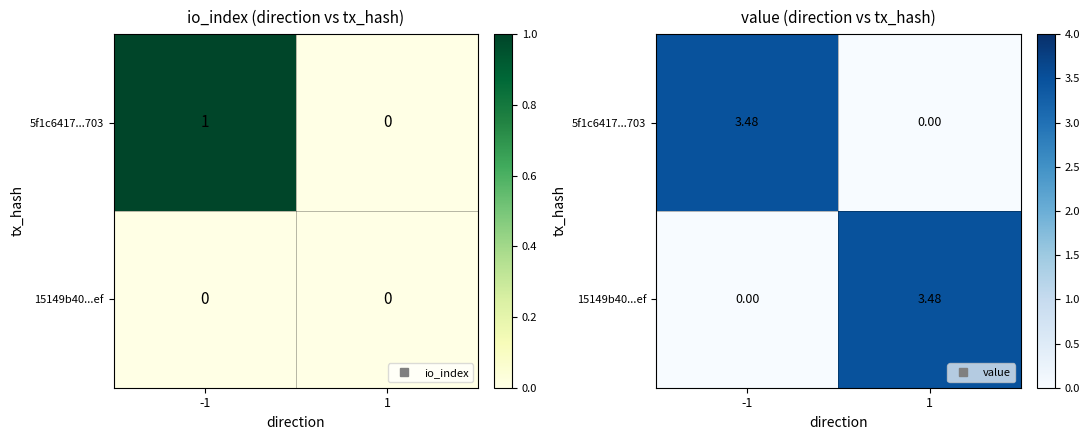

Count the 15149b40...ef values in the range 0 to 3.

1